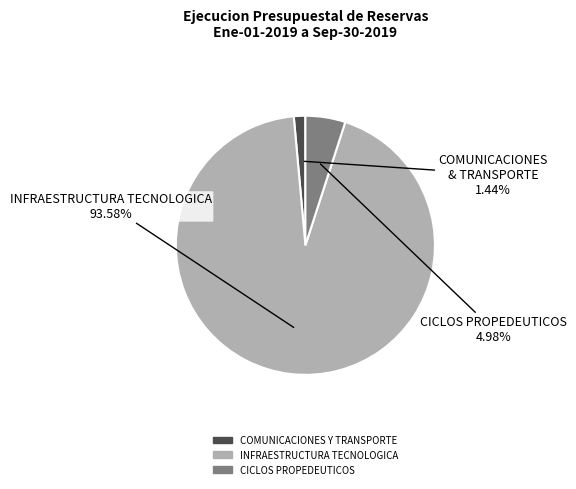

How many slices are in this pie chart?

3